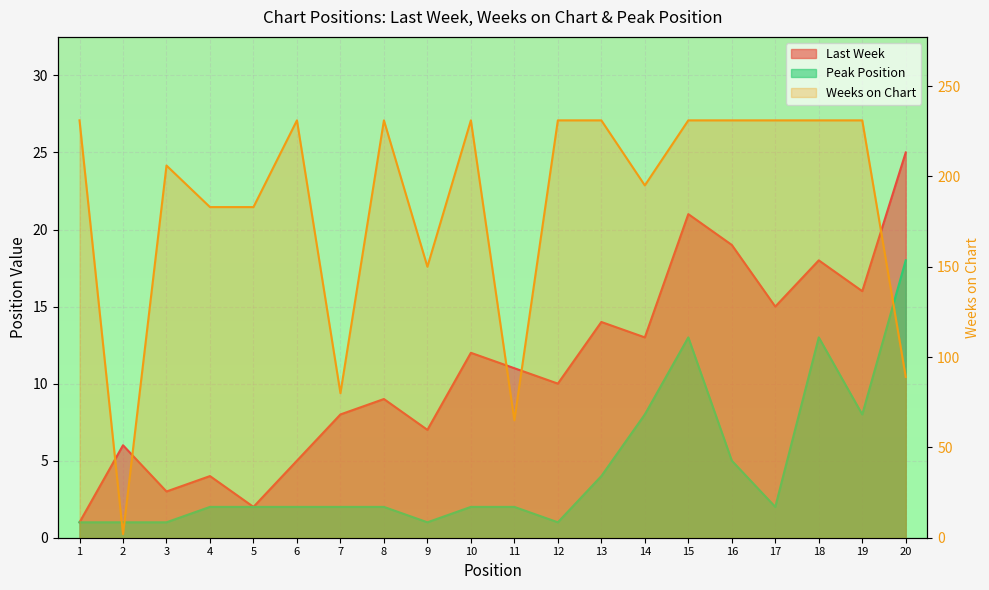

Is the value of Peak Position at 7 greater than the value of Weeks on Chart at 7?

No